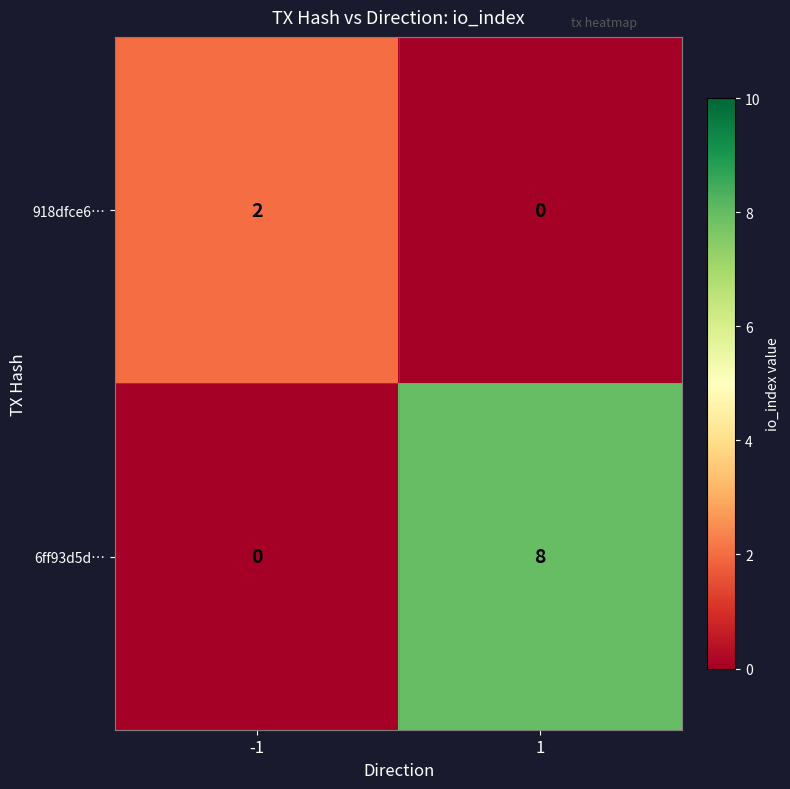

Which series changed the most between -1 and 1?

6ff93d5d…